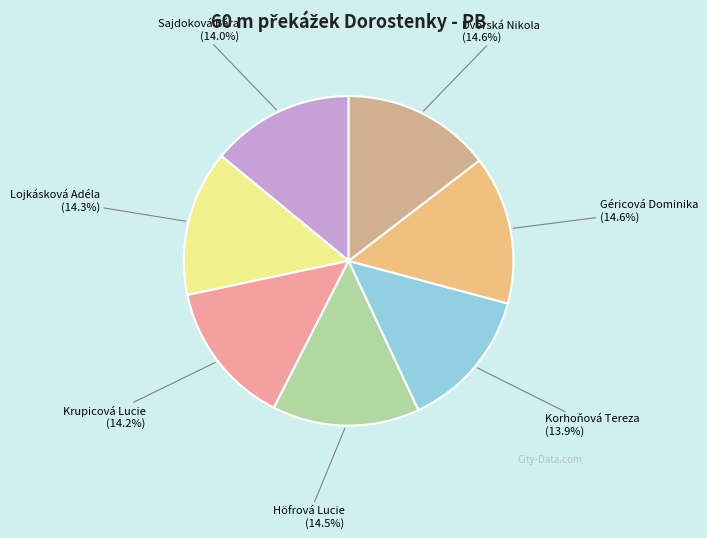

Does Korhoňová Tereza account for over 50% of the chart?

No